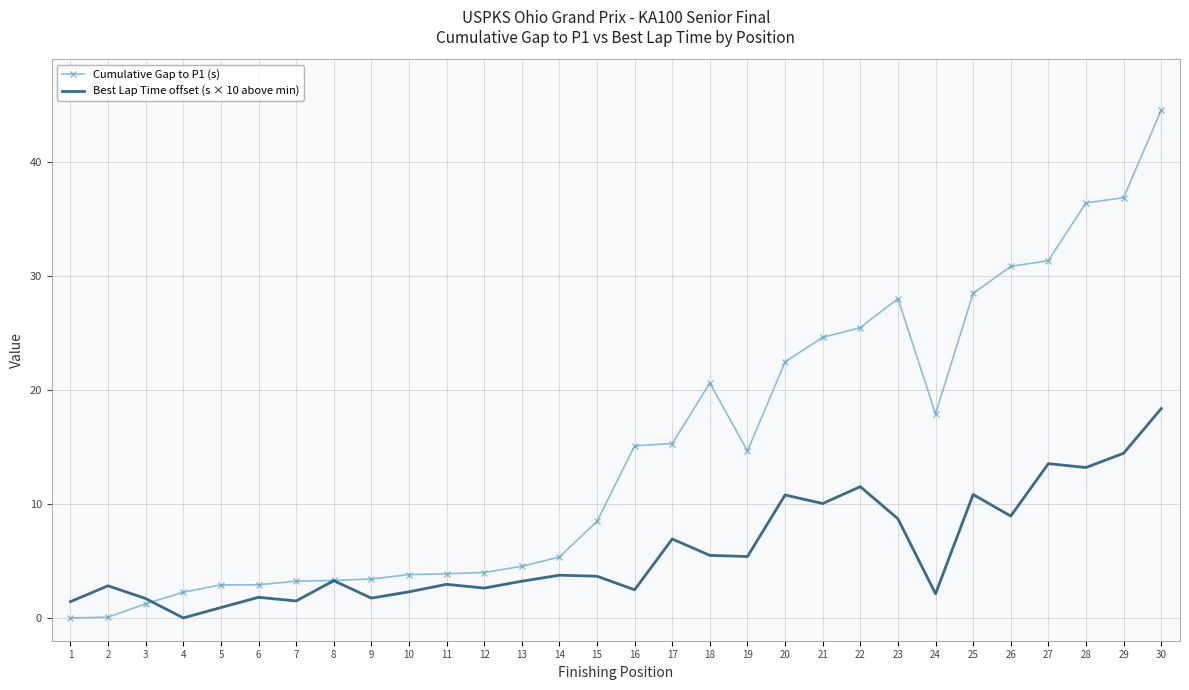

Rank the series by their average value, from highest to lowest.

Cumulative Gap to P1 (s), Best Lap Time offset (s × 10 above min)